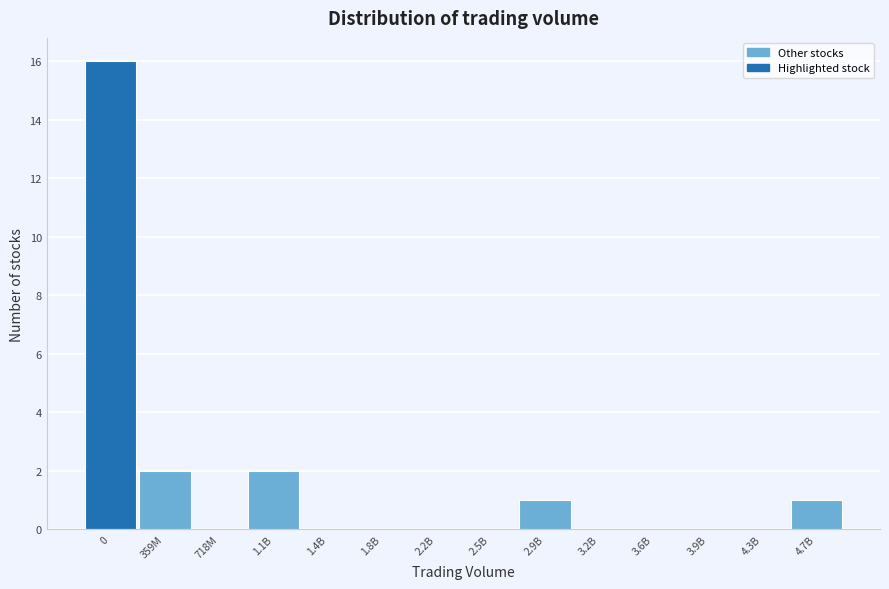

Reading right to left, list all the values displayed in this chart.

4.7B=1	4.3B=0	3.9B=0	3.6B=0	3.2B=0	2.9B=1	2.5B=0	2.2B=0	1.8B=0	1.4B=0	1.1B=2	718M=0	359M=2	0=16